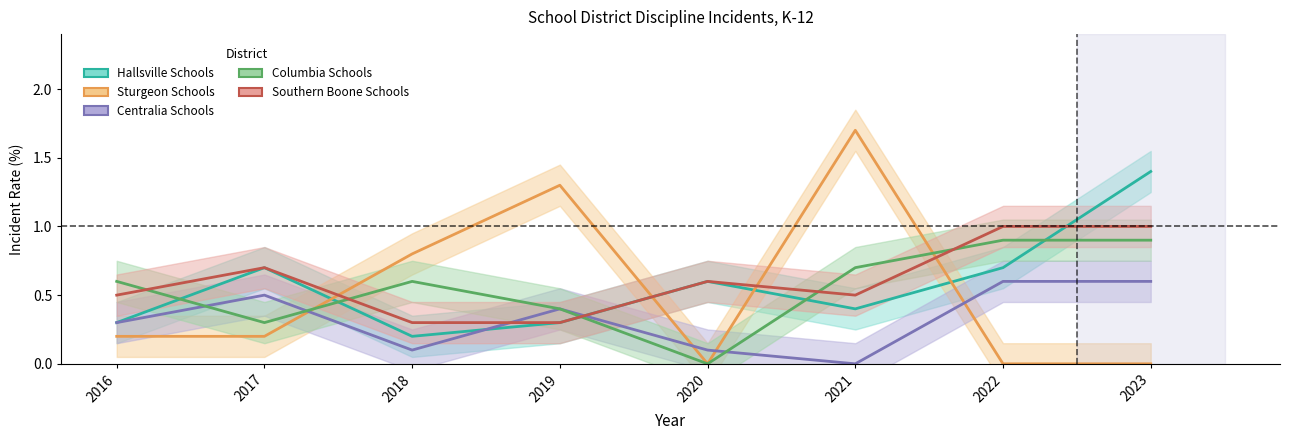

True or false: Southern Boone Schools has more than 2 points higher than both neighbors.

False